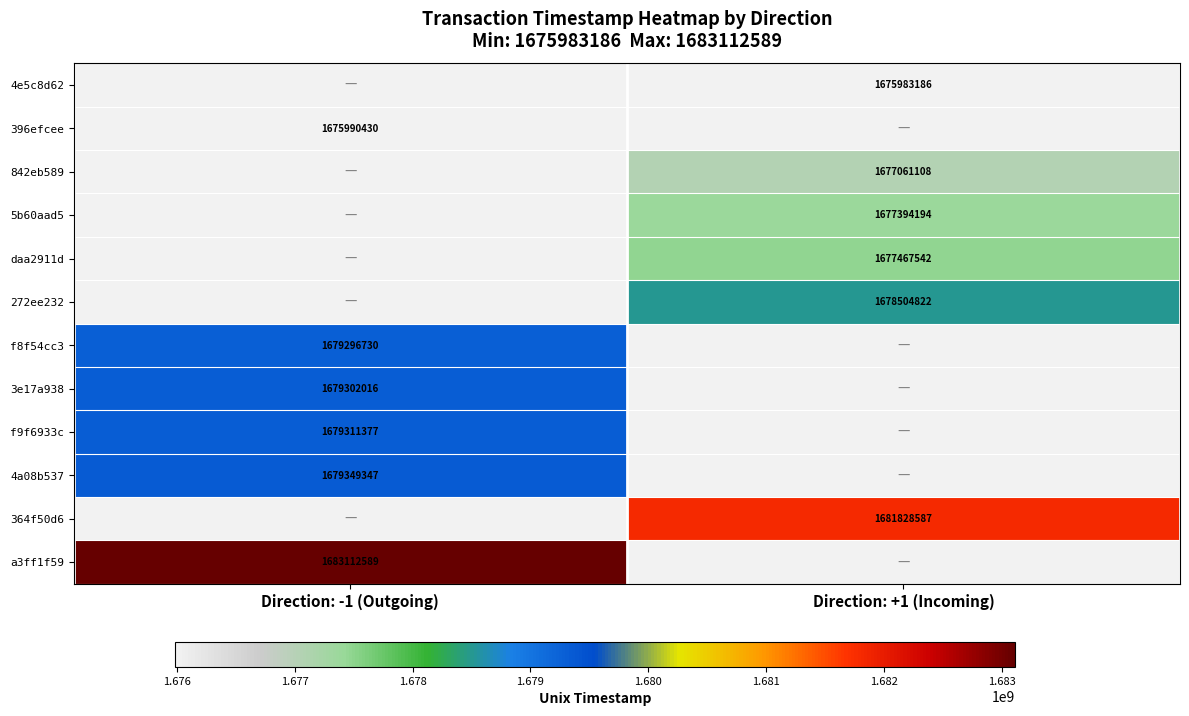

Which has a higher value, Direction: +1 (Incoming) or Direction: -1 (Outgoing)?

Direction: -1 (Outgoing)